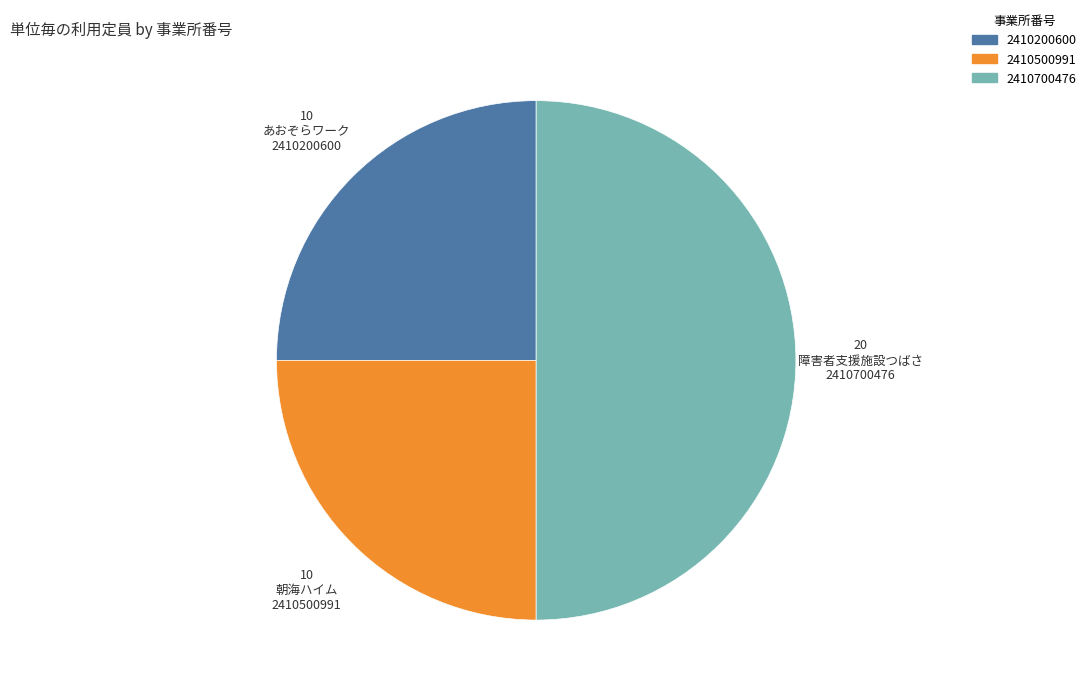

Which slice is the largest?

2410700476